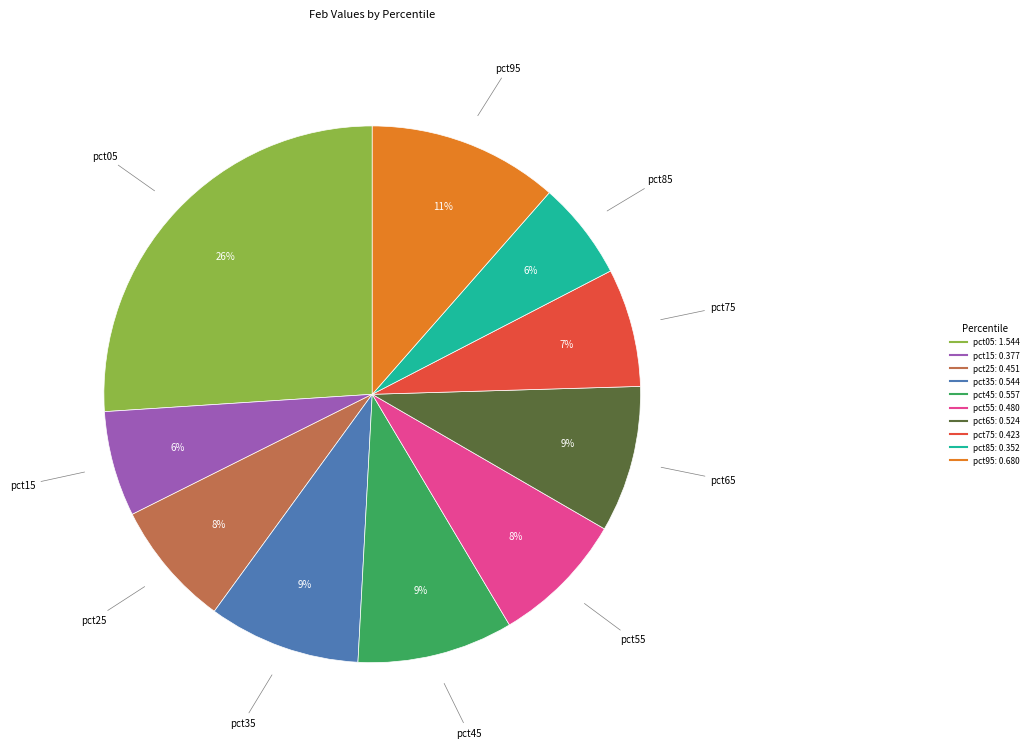

Combined, do pct75 and pct35 account for over 50%?

No